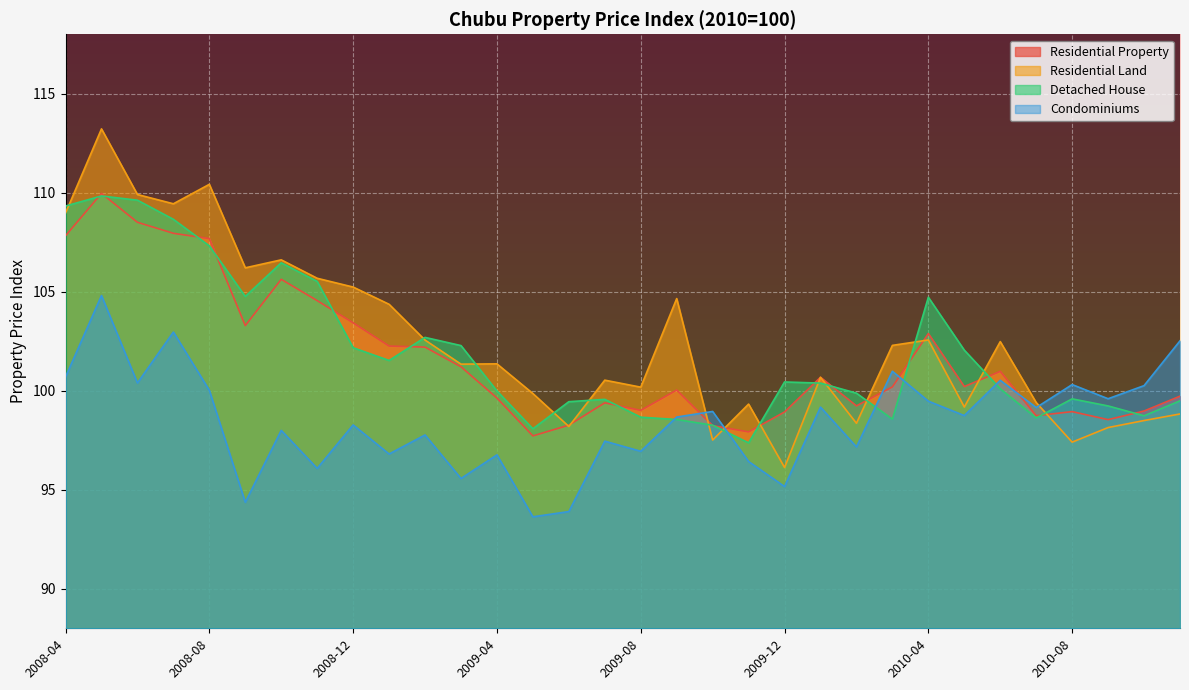

What is the smallest value displayed?

93.6